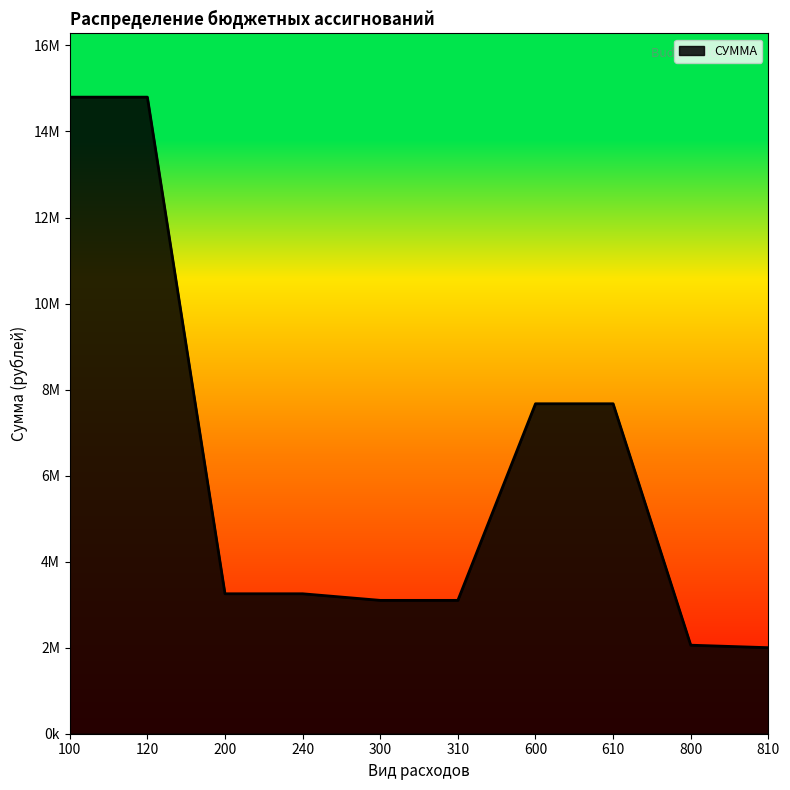

Does the chart display data point markers on the line(s)?

No